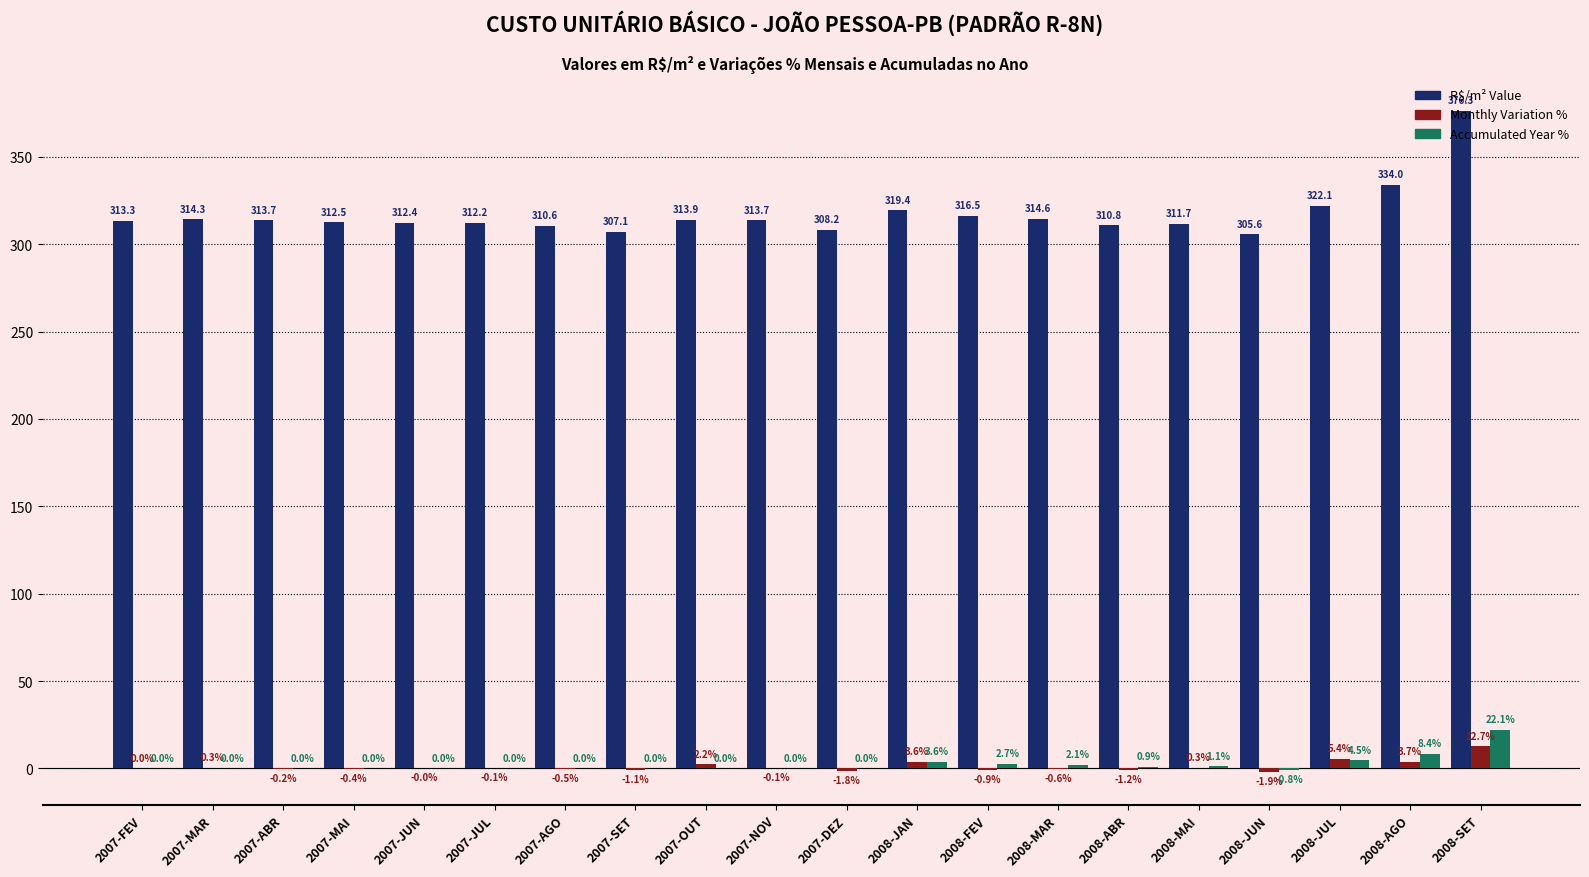

Between 2007-ABR and 2008-SET, which series saw the biggest shift?

R$/m² Value